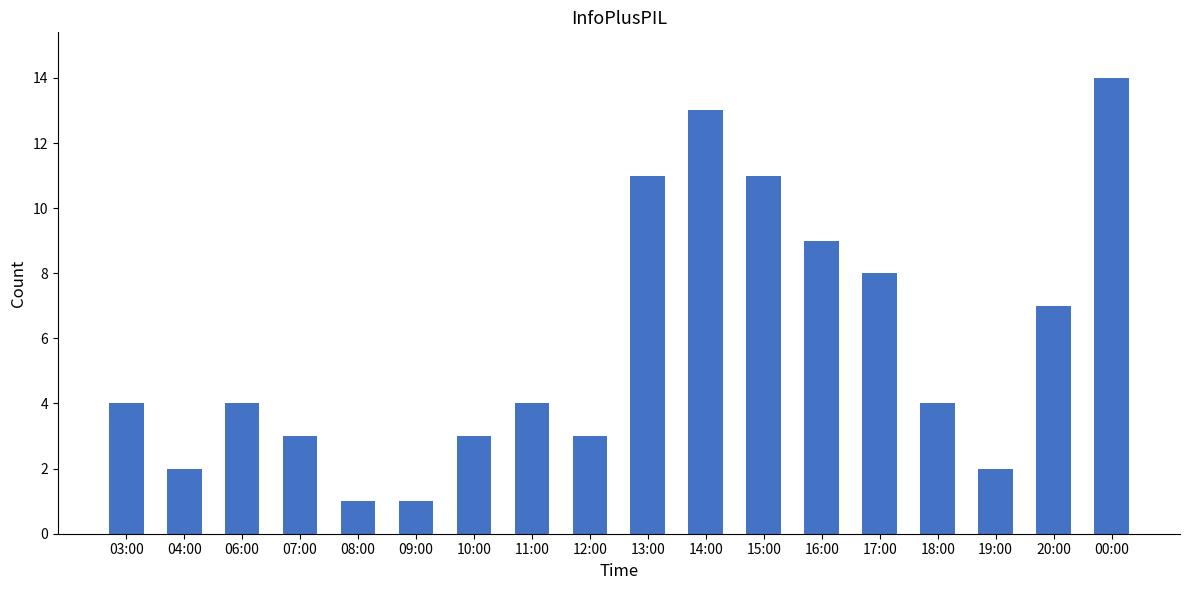

What is the greatest value displayed?

14